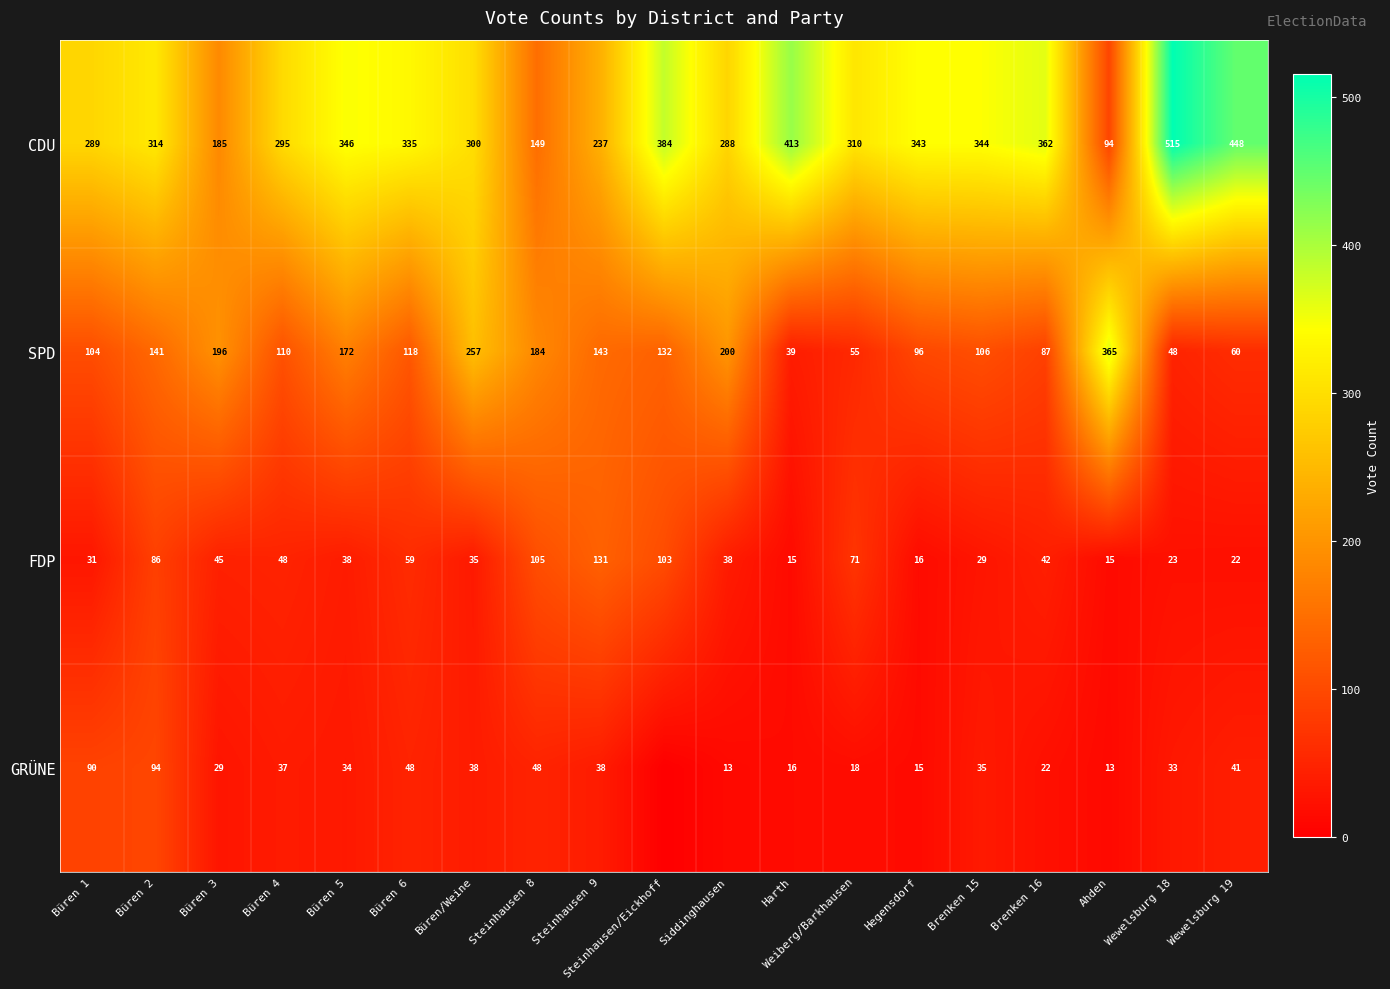

Which series changed the most between Büren 1 and Büren 4?

GRÜNE